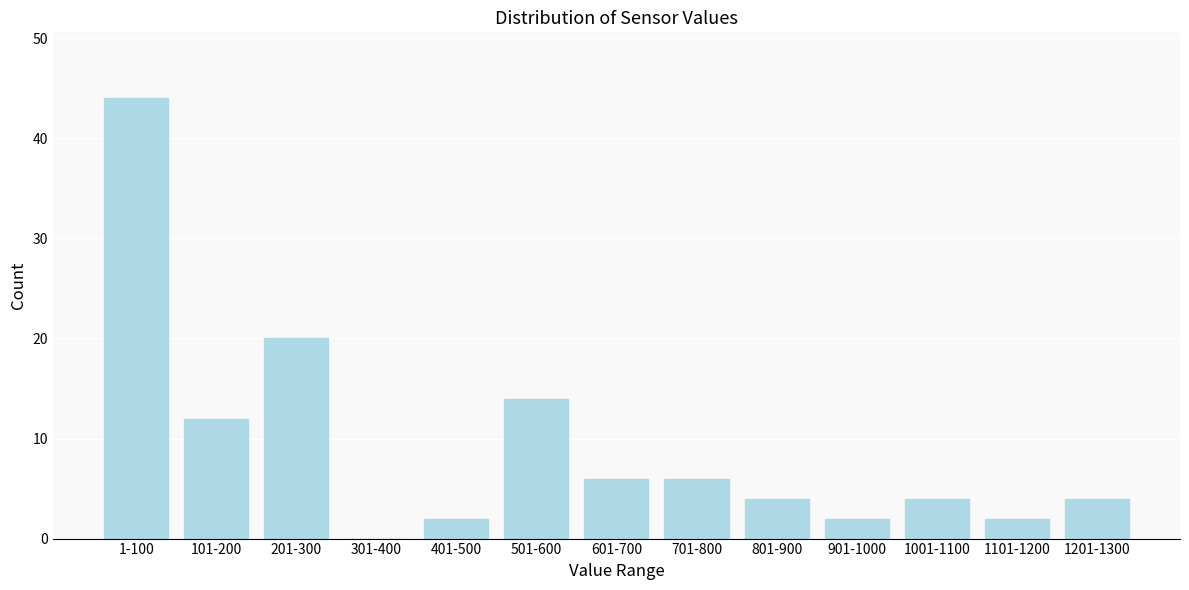

Reading right to left, what are all the values shown in this chart?

1201-1300=4	1101-1200=2	1001-1100=4	901-1000=2	801-900=4	701-800=6	601-700=6	501-600=14	401-500=2	301-400=0	201-300=20	101-200=12	1-100=44